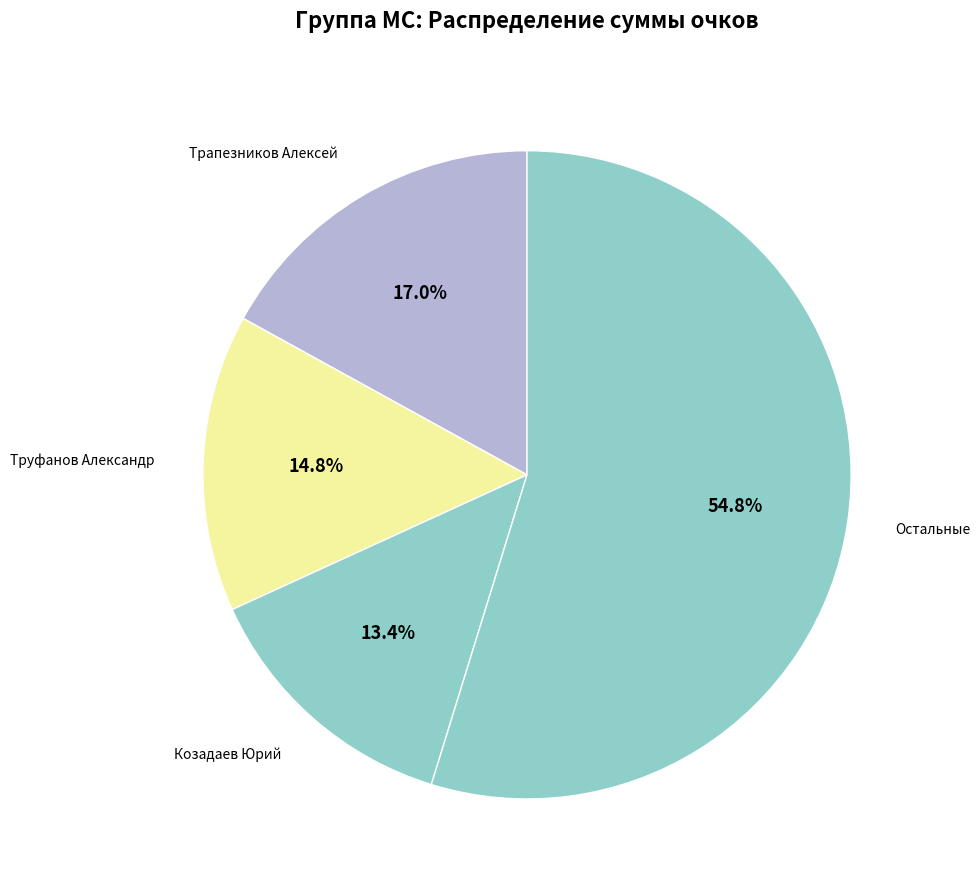

Between Козадаев Юрий and Остальные, which is larger?

Остальные